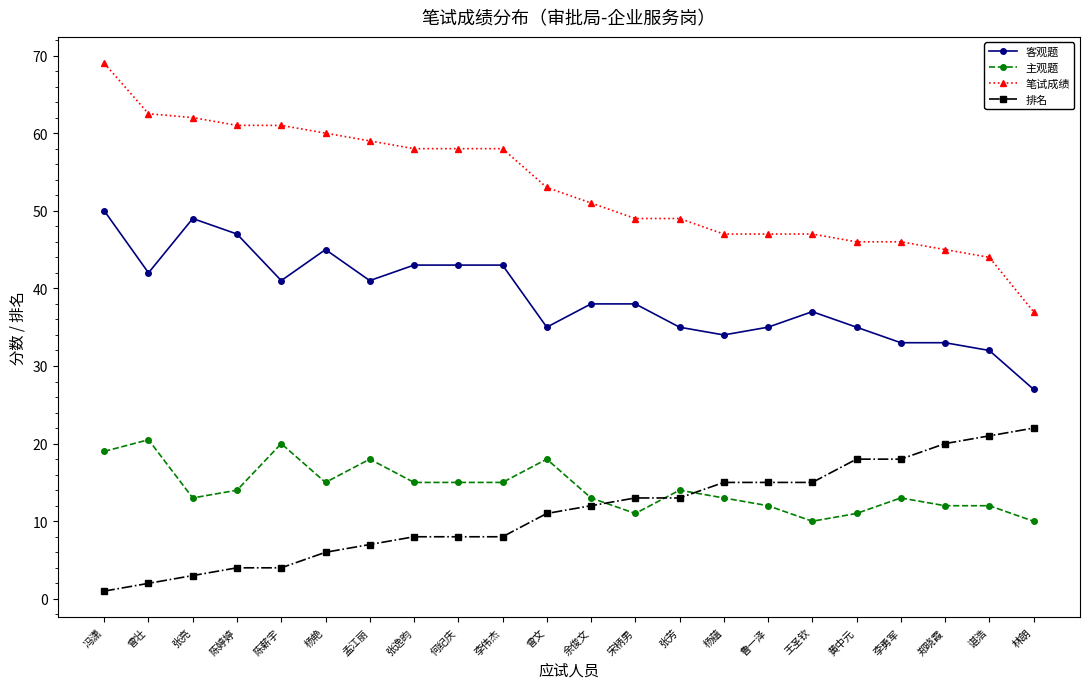

True or false: 主观题 and 客观题 intersect in this chart.

False